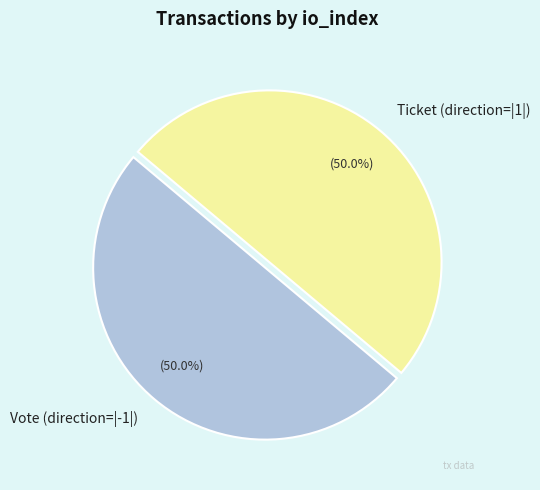

Count the number of slices in the pie.

2